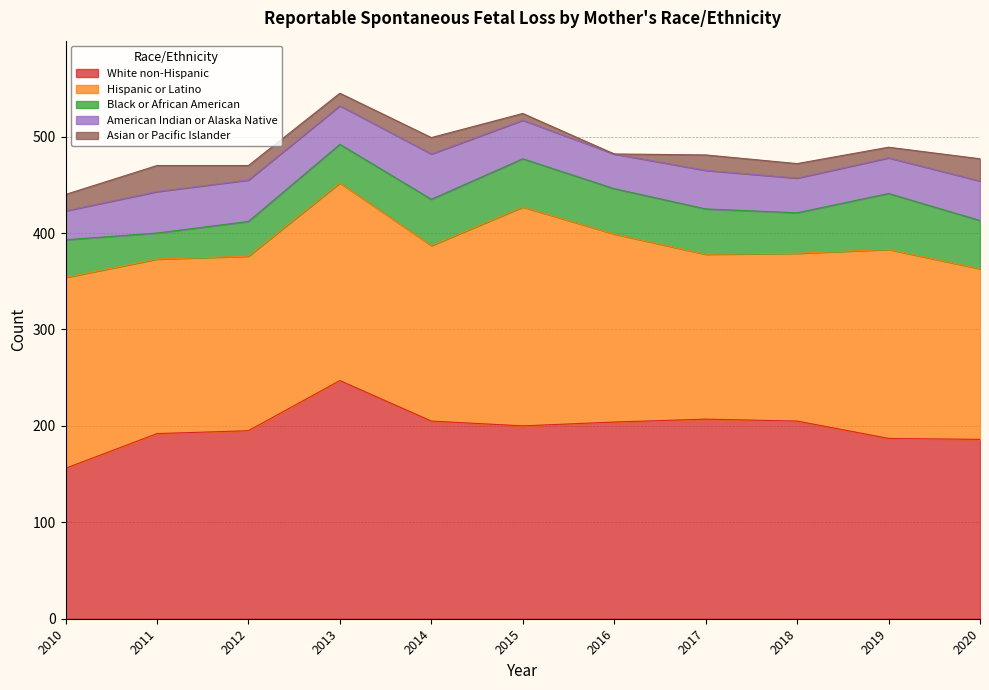

What are all the series names shown in the legend?

White non-Hispanic, Hispanic or Latino, Black or African American, American Indian or Alaska Native, Asian or Pacific Islander